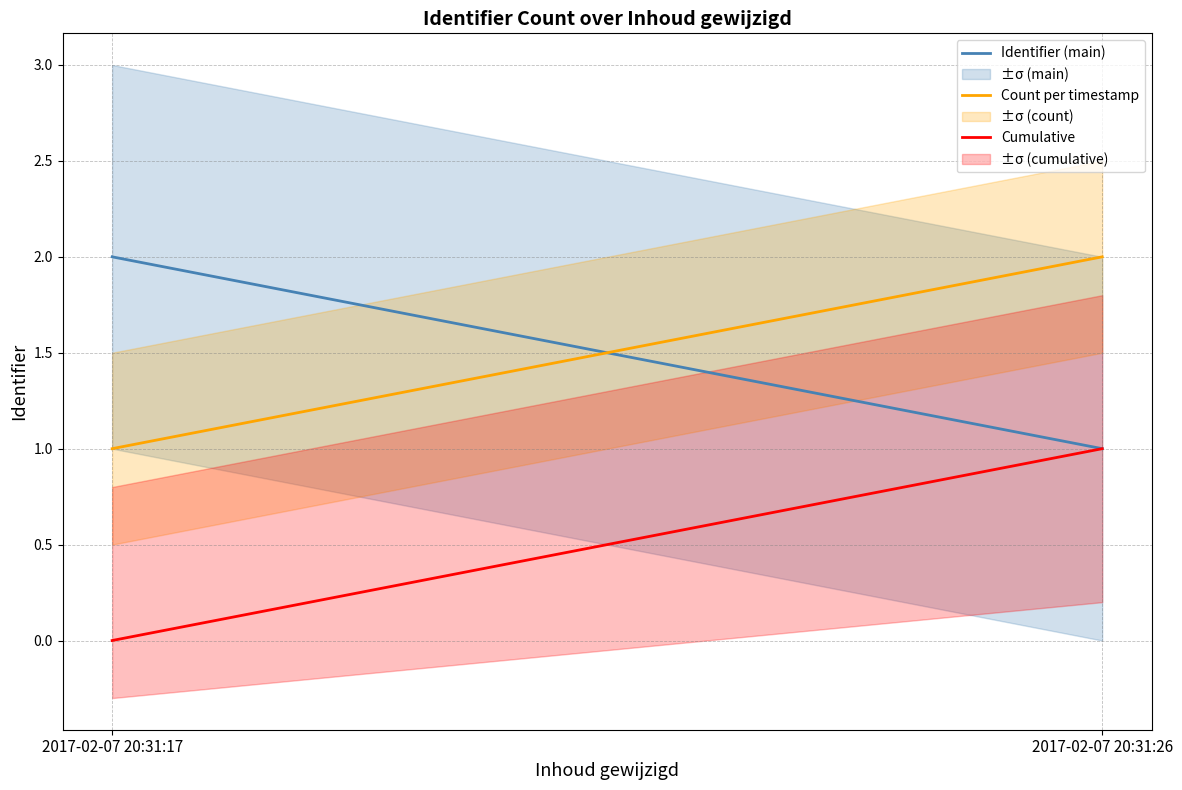

Reading left to right, extract all data points from this chart.

Identifier (main): 2	1
Count per timestamp: 1	2
Cumulative: 0	1